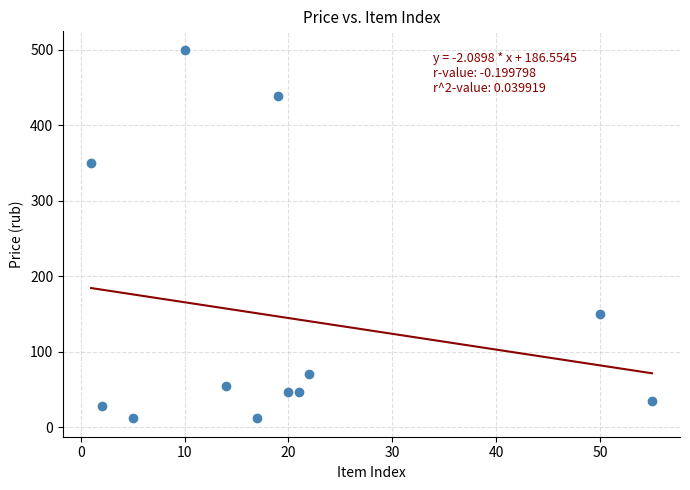

What Y value in the scatter plot is closest to 256?

350.0